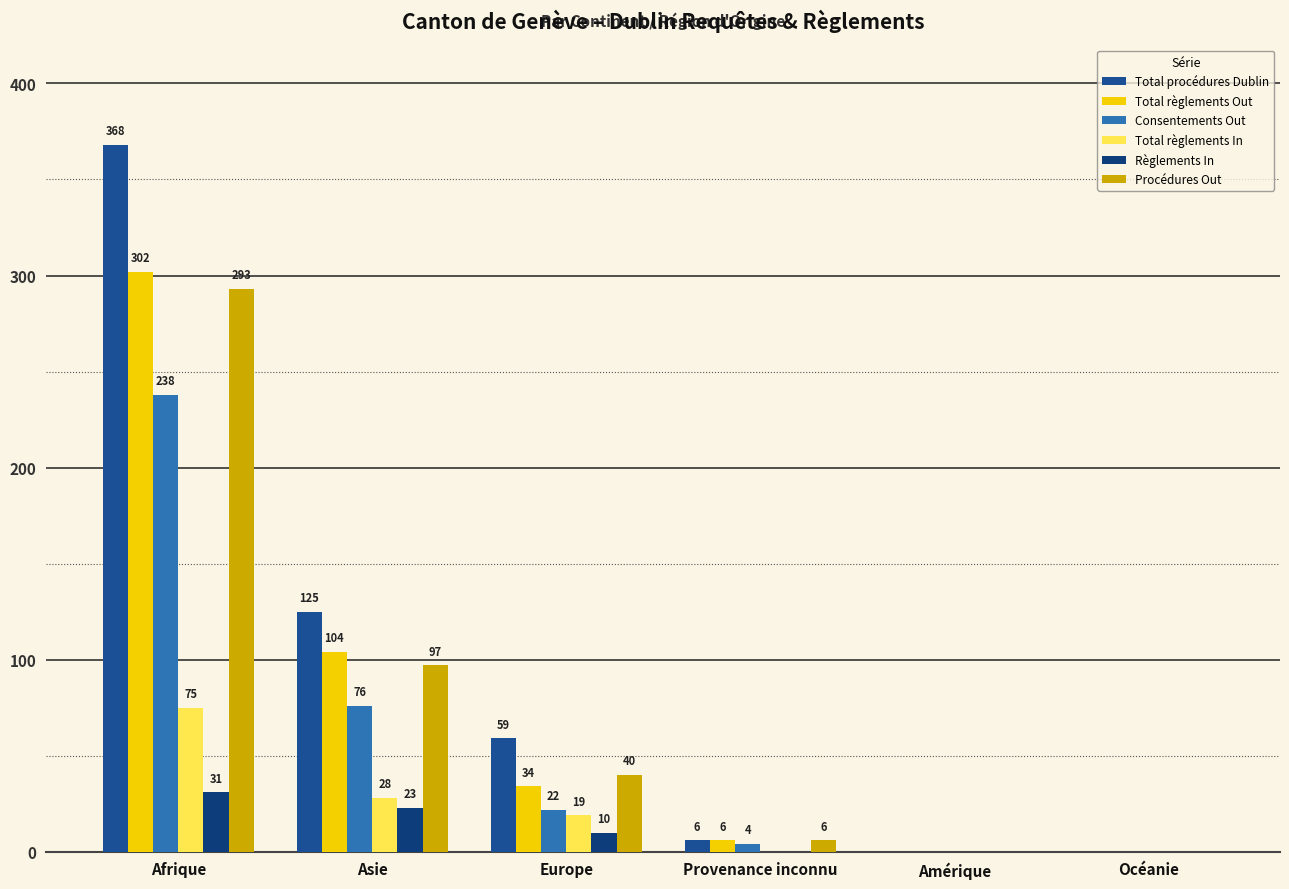

Where does the Total règlements Out series first go above 34?

Afrique